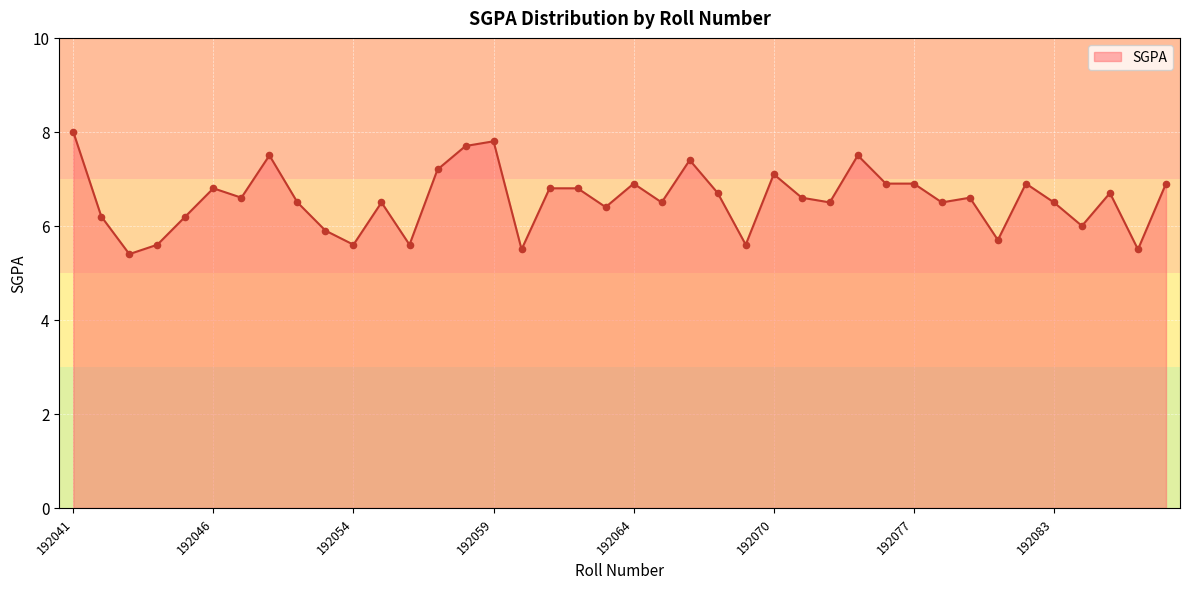

What is the difference between the maximum and minimum values?

2.6